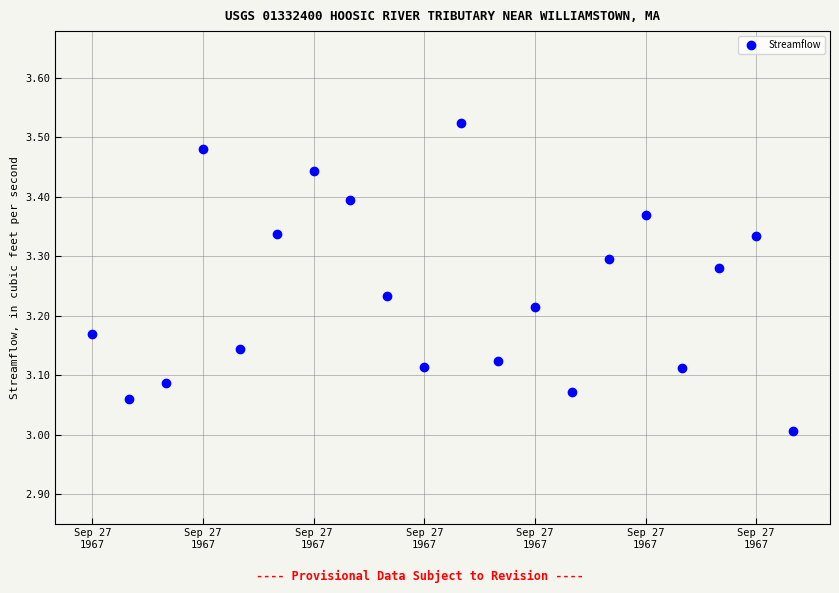

What is the range of Y values (max minus min)?

0.5